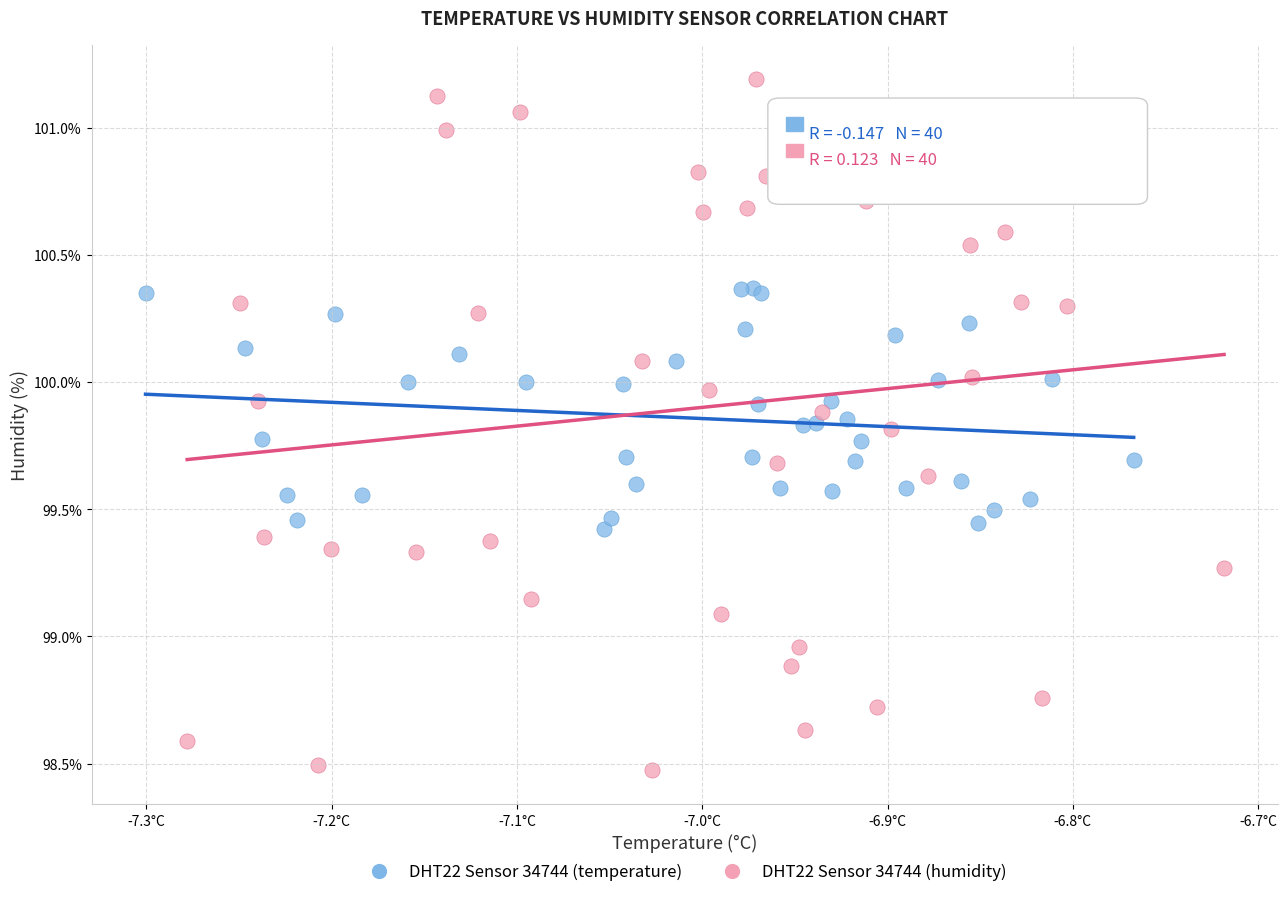

Which series contains the highest Y value?

DHT22 Sensor 34744 (humidity)